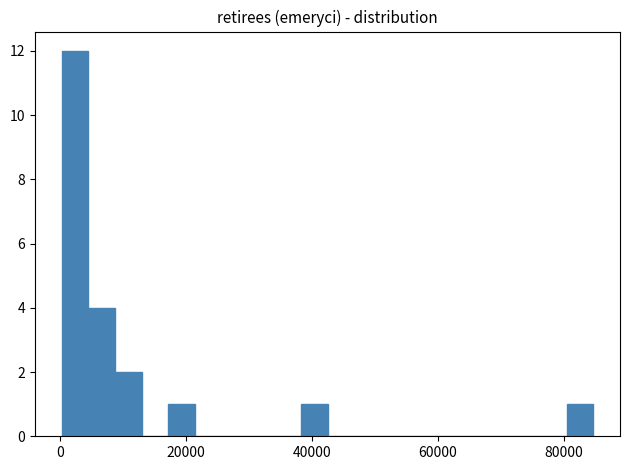

Around what value on the x-axis is the tallest bar? Give the approximate position of its centre, as read against the axis.

2000